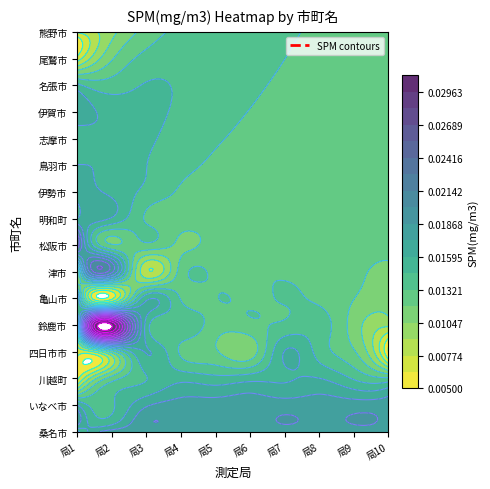

The chart shows a value of 0.0 at 伊勢市_伊勢厚生中学校. True or false?

False